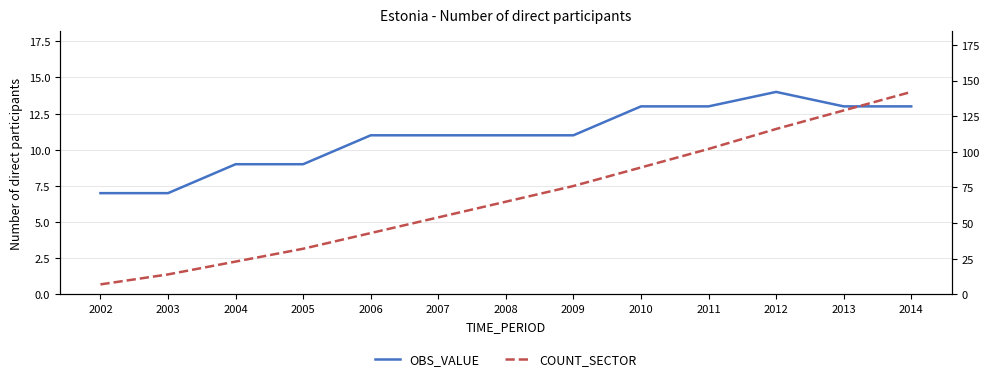

True or false: COUNT_SECTOR and OBS_VALUE intersect in this chart.

False